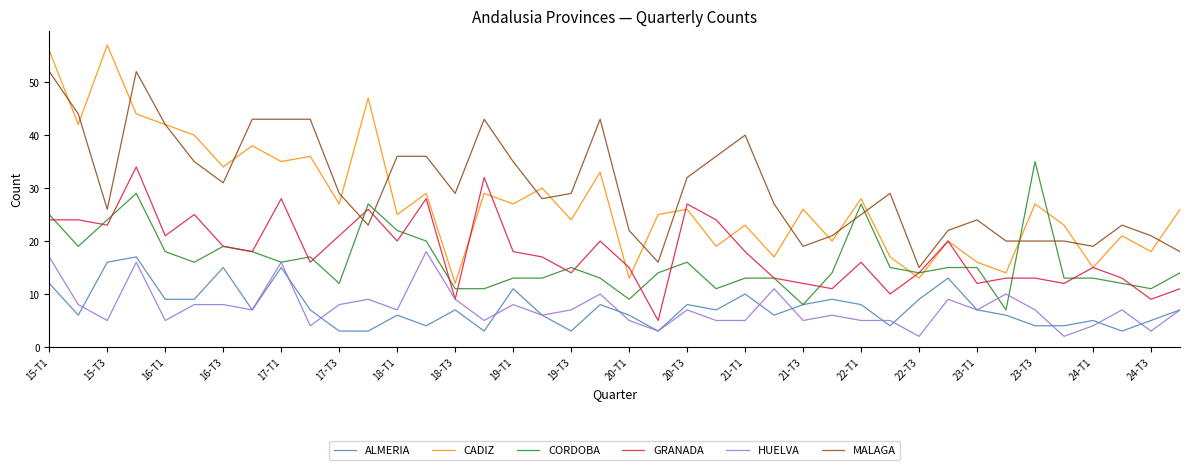

What is the minimum value for CADIZ?

12